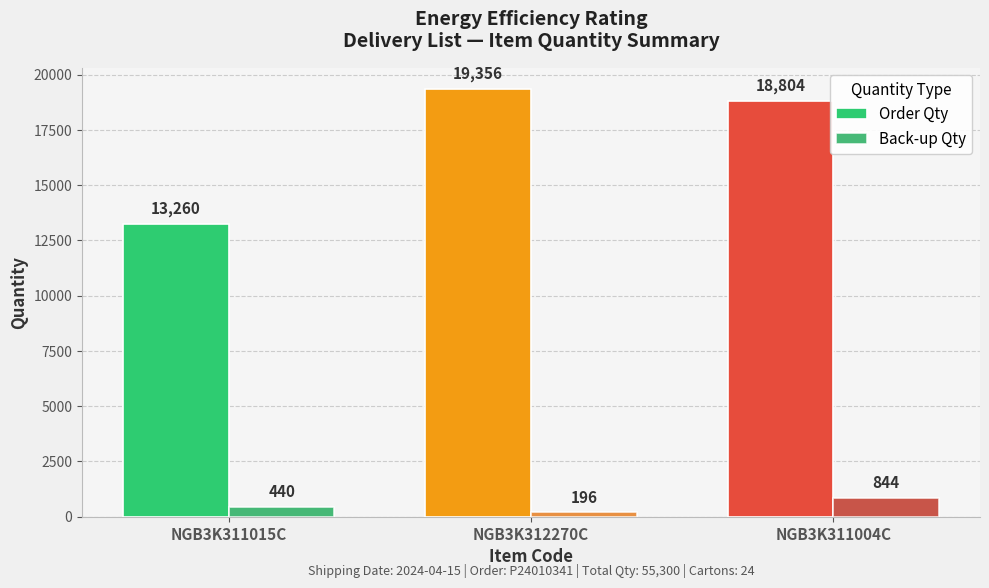

Reading right to left, list all the values displayed in this chart.

Order Qty: 18804	19356	13260
Back-up Qty: 844	196	440